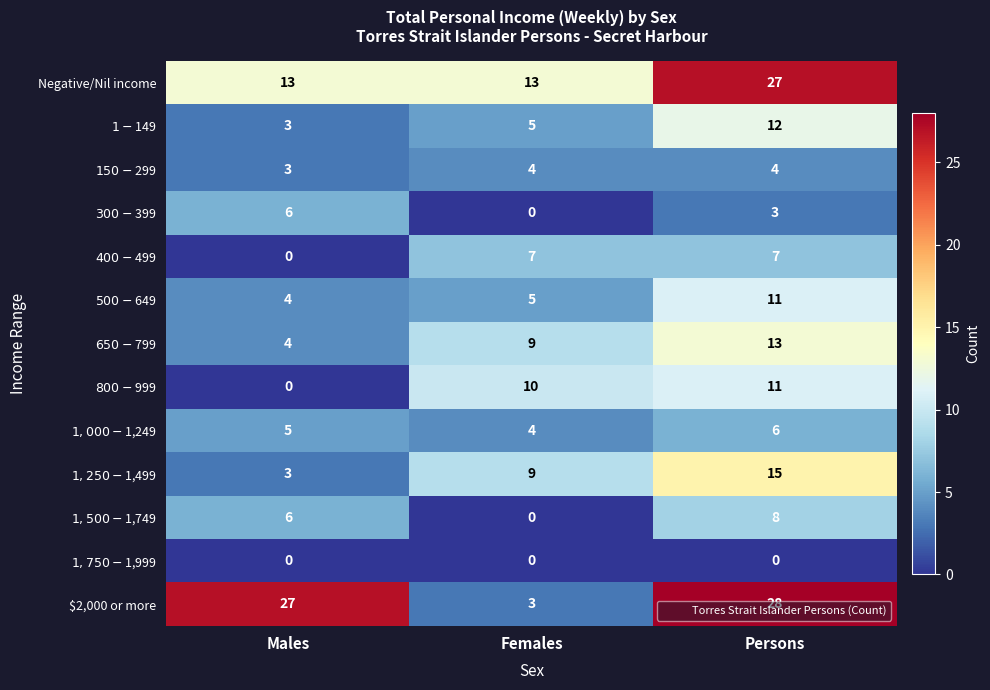

What is the total value across all series at Males?

74